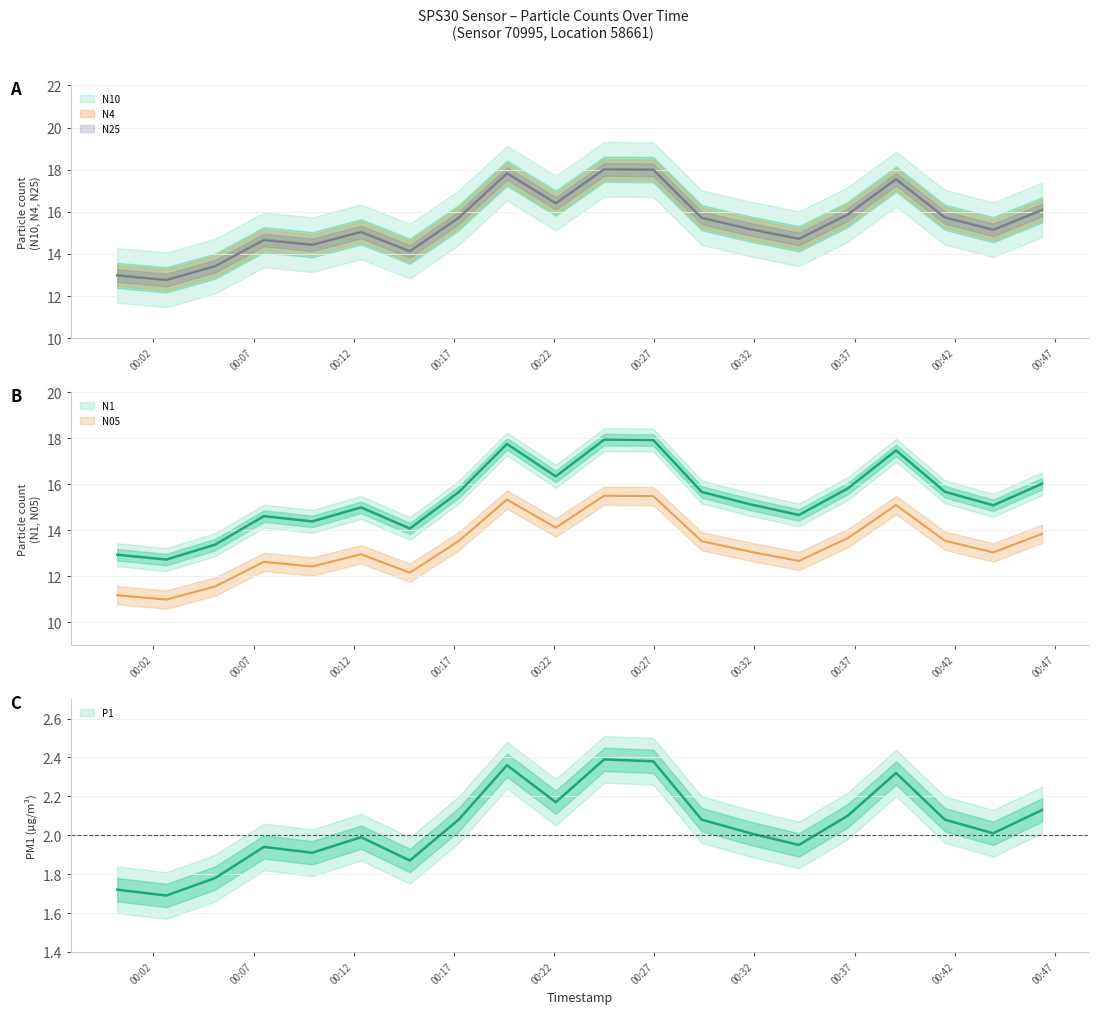

True or false: N05 and N1 intersect in this chart.

False